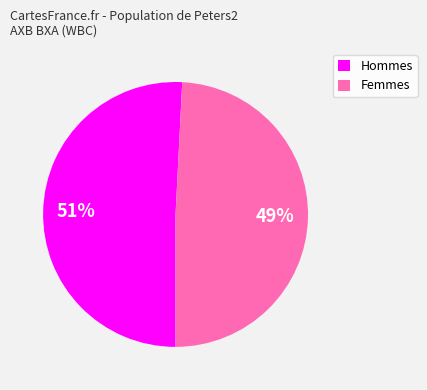

Is there a majority slice in this chart?

Yes